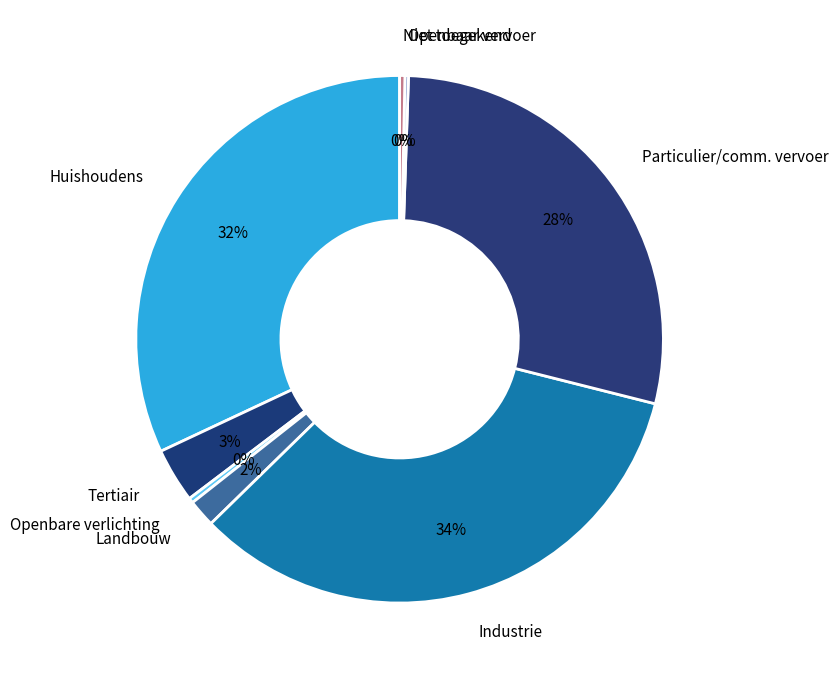

Is the sum of Huishoudens and Industrie greater than half?

Yes